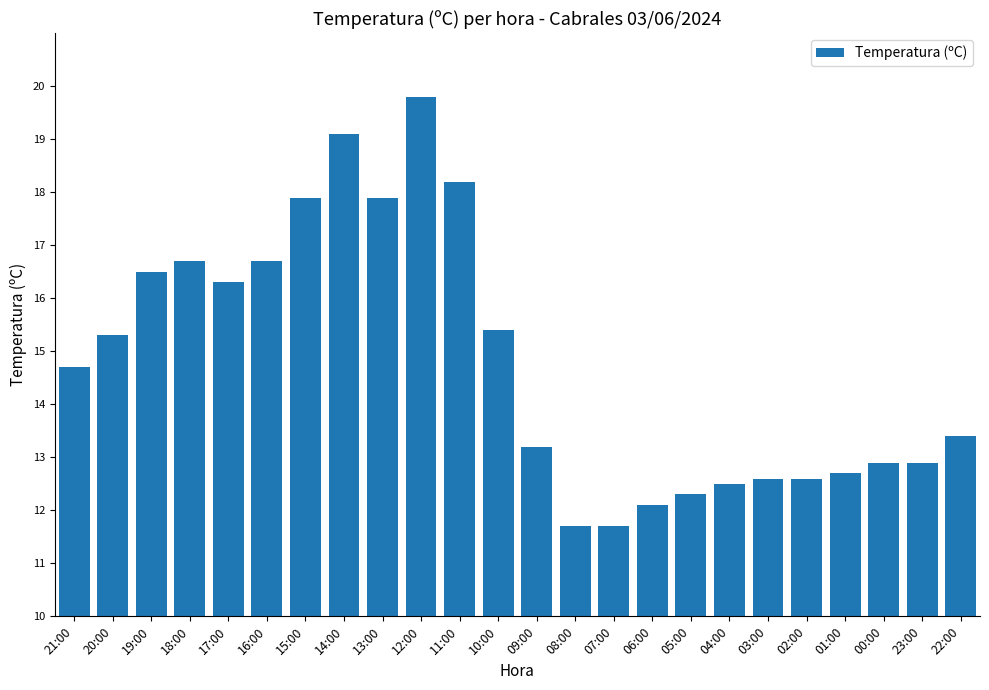

What is the difference between the maximum and minimum values?

8.1